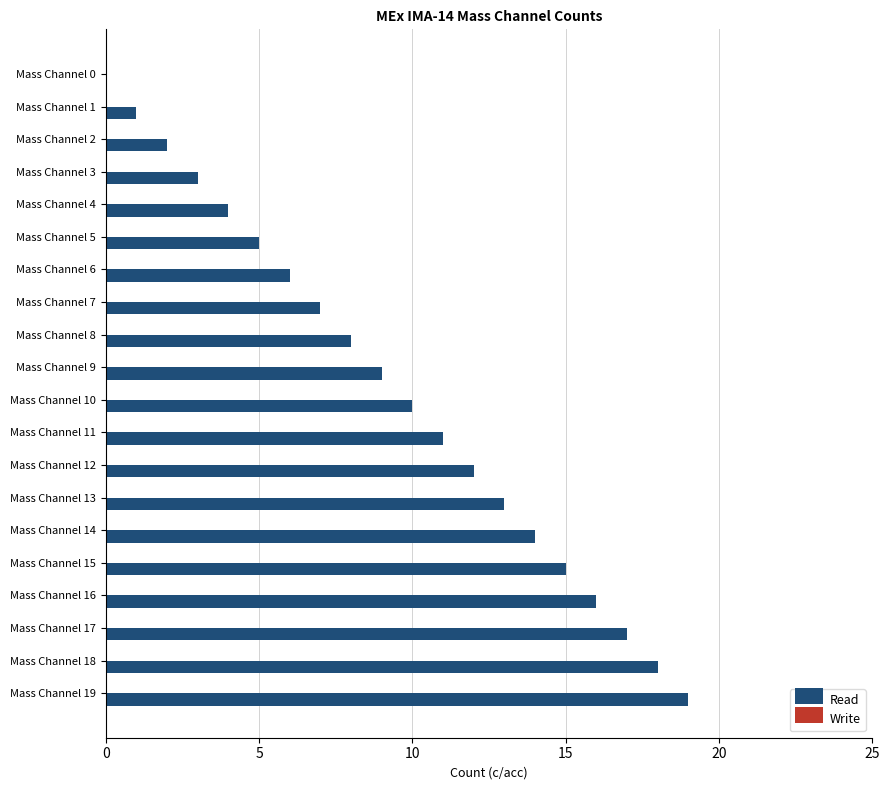

Are the bars horizontal?

Yes